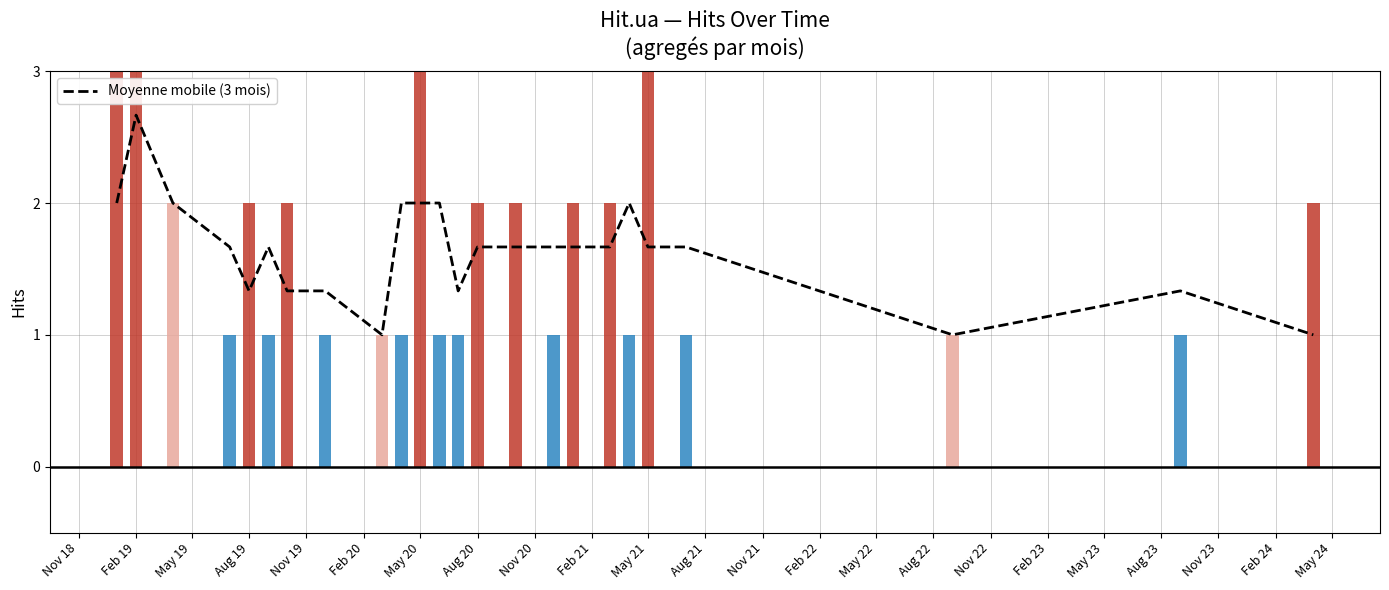

What is the smallest value displayed?

1.0